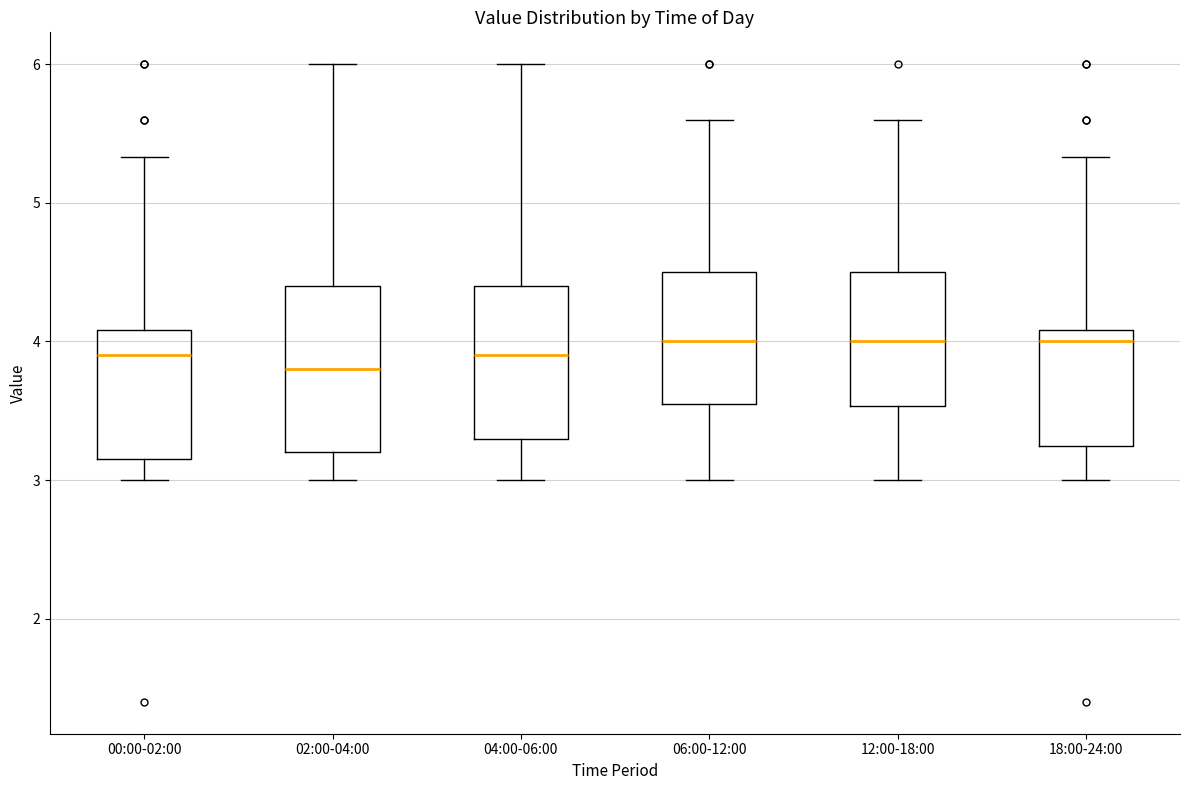

Reading left to right, transcribe this box plot: for each box, give where its median line is, the range the box spans, and where its two whiskers end, as read against the y-axis. The values are not printed on the chart, so give them approximately, as read against the axis.

00:00-02:00: median 3.9, box 3.2 to 4.1, whiskers 3.0 to 5.3
02:00-04:00: median 3.8, box 3.2 to 4.4, whiskers 3.0 to 6.0
04:00-06:00: median 3.9, box 3.3 to 4.4, whiskers 3.0 to 6.0
06:00-12:00: median 4.0, box 3.6 to 4.5, whiskers 3.0 to 5.6
12:00-18:00: median 4.0, box 3.5 to 4.5, whiskers 3.0 to 5.6
18:00-24:00: median 4.0, box 3.2 to 4.1, whiskers 3.0 to 5.3